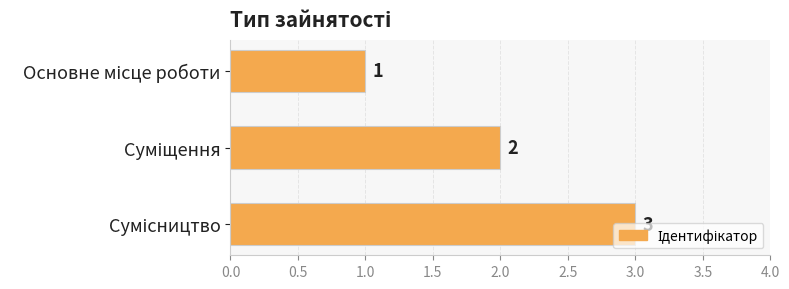

What is the maximum value shown in the chart?

3